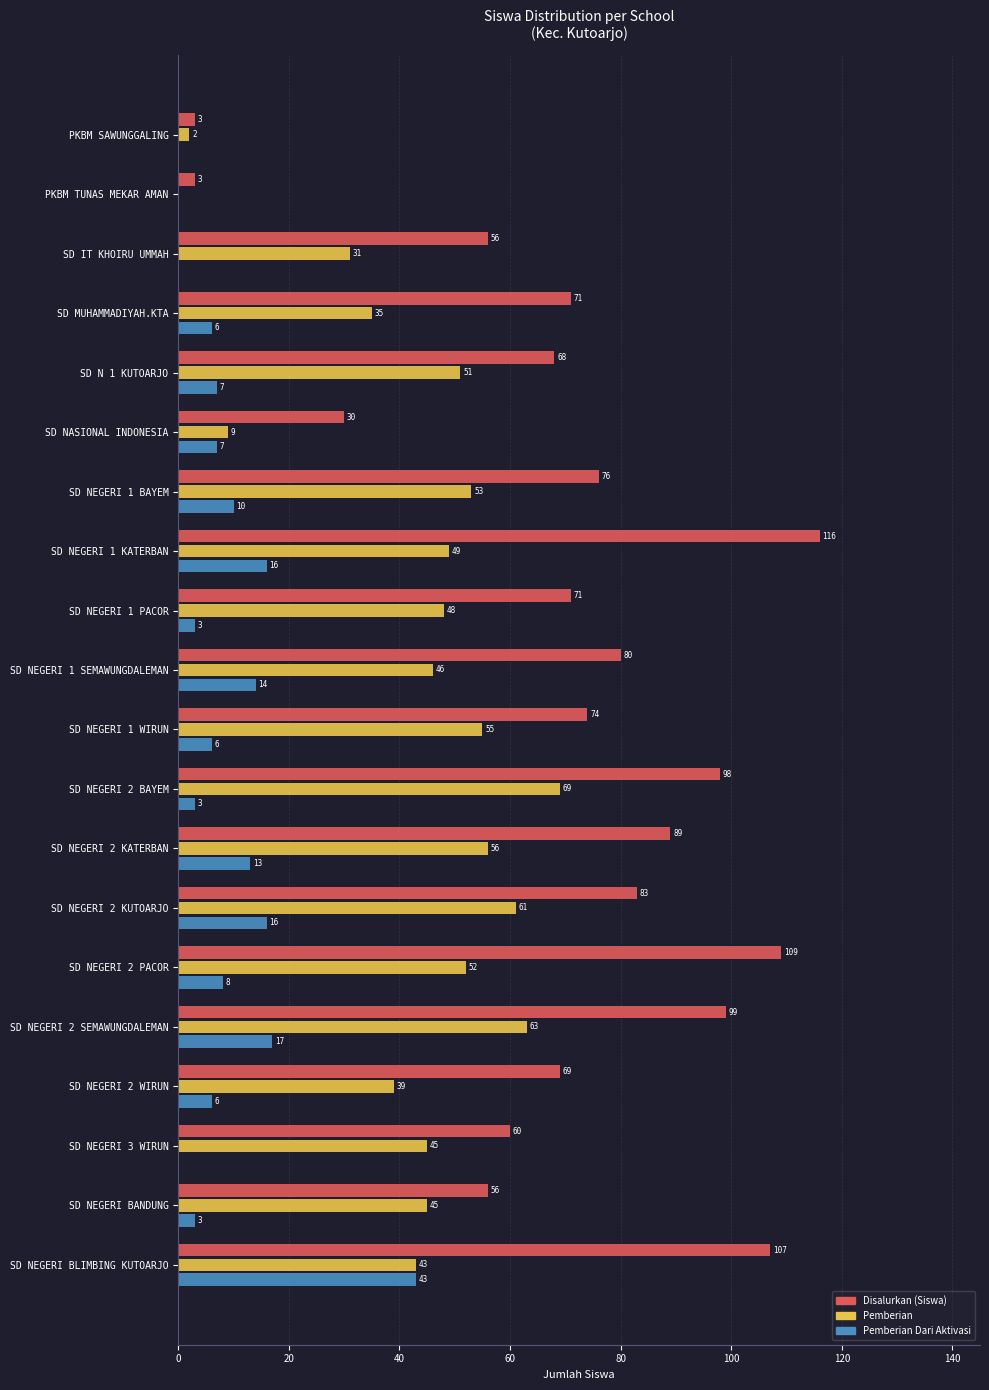

Between SD NEGERI 1 PACOR and SD NEGERI 2 BAYEM, which series saw the biggest shift?

Disalurkan (Siswa)